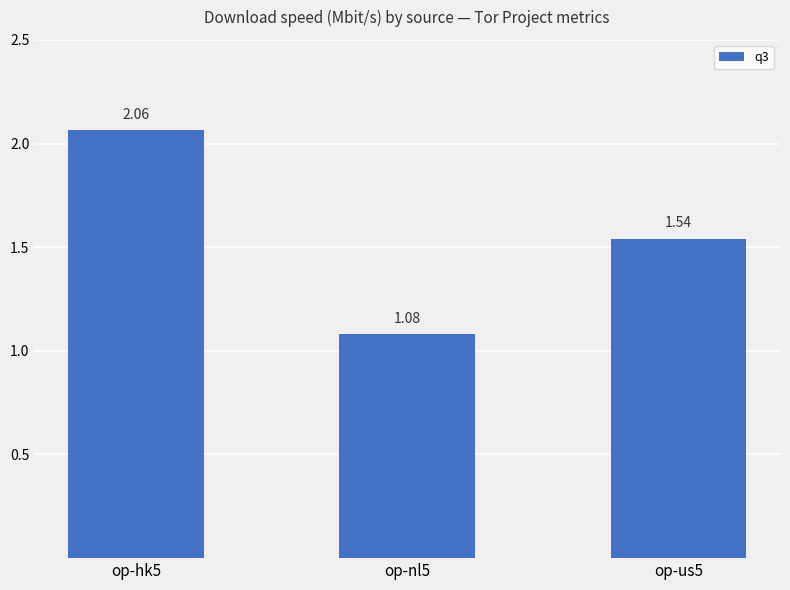

Rank the categories by value from lowest to highest.

op-nl5, op-us5, op-hk5